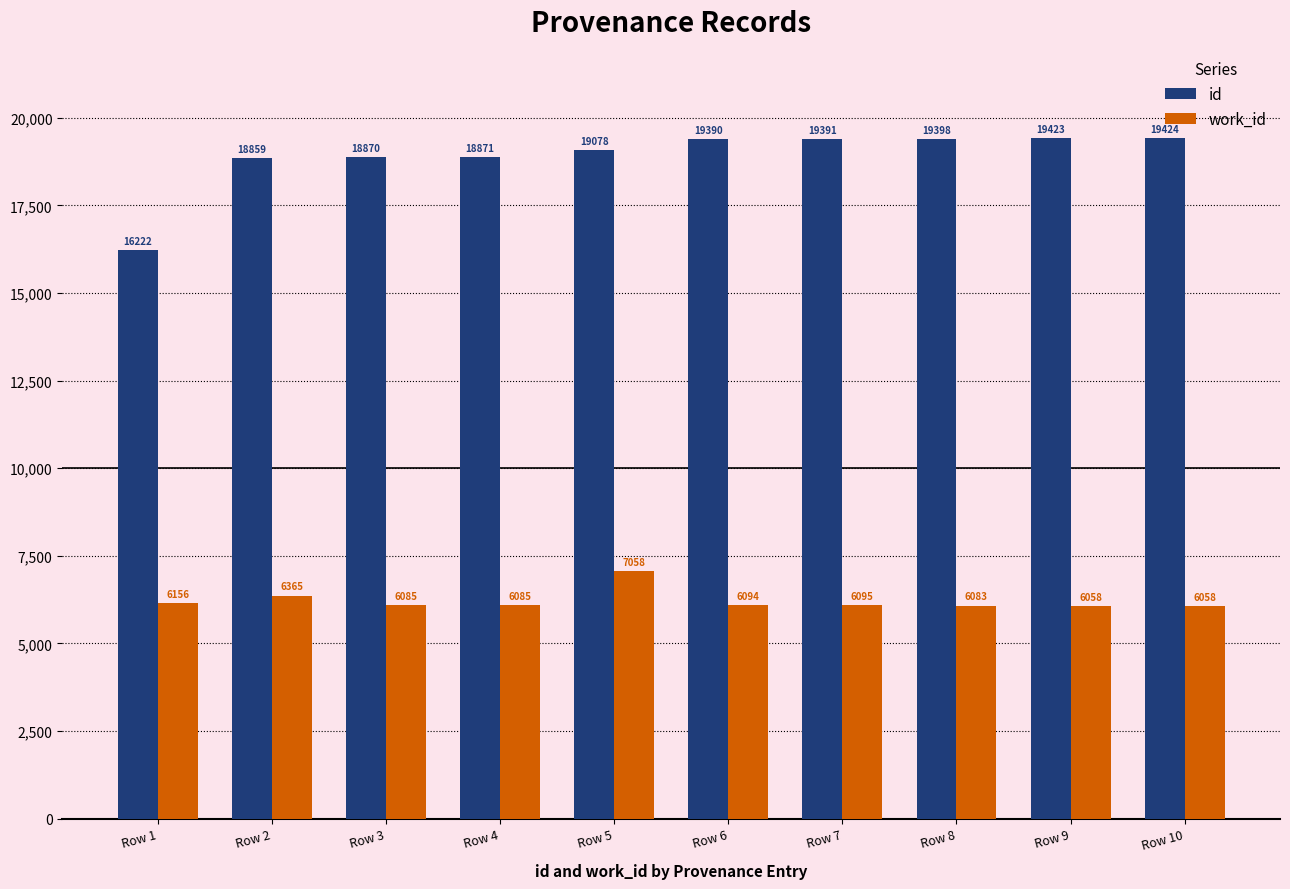

At how many categories does at least one series exceed 18267?

9